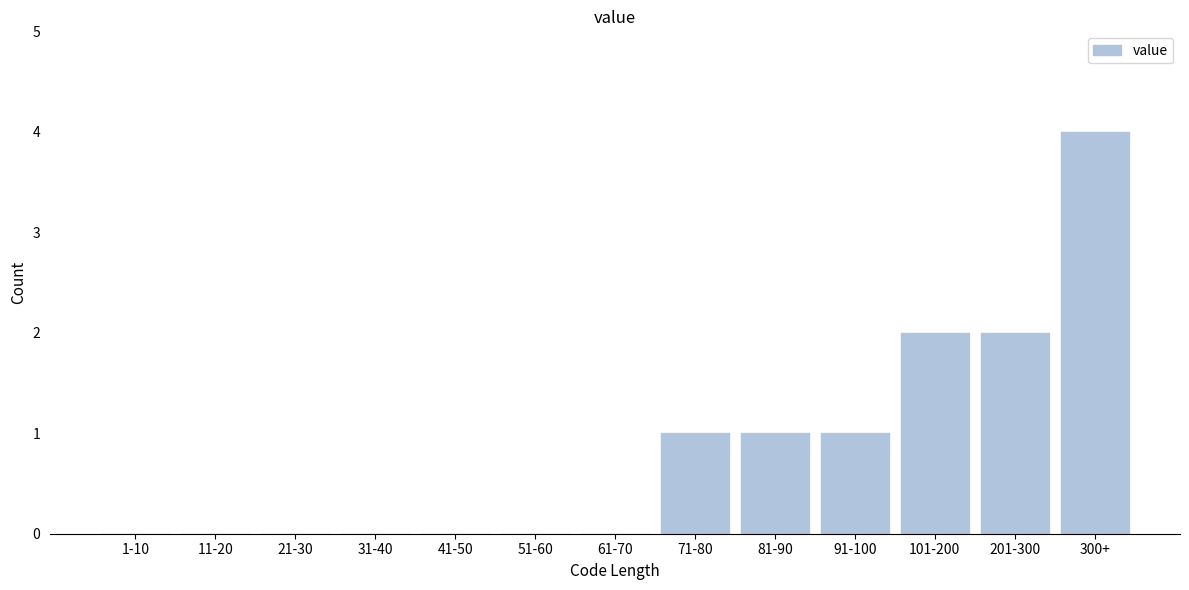

Reading left to right, what are all the values shown in this chart?

1-10=0	11-20=0	21-30=0	31-40=0	41-50=0	51-60=0	61-70=0	71-80=1	81-90=1	91-100=1	101-200=2	201-300=2	300+=4